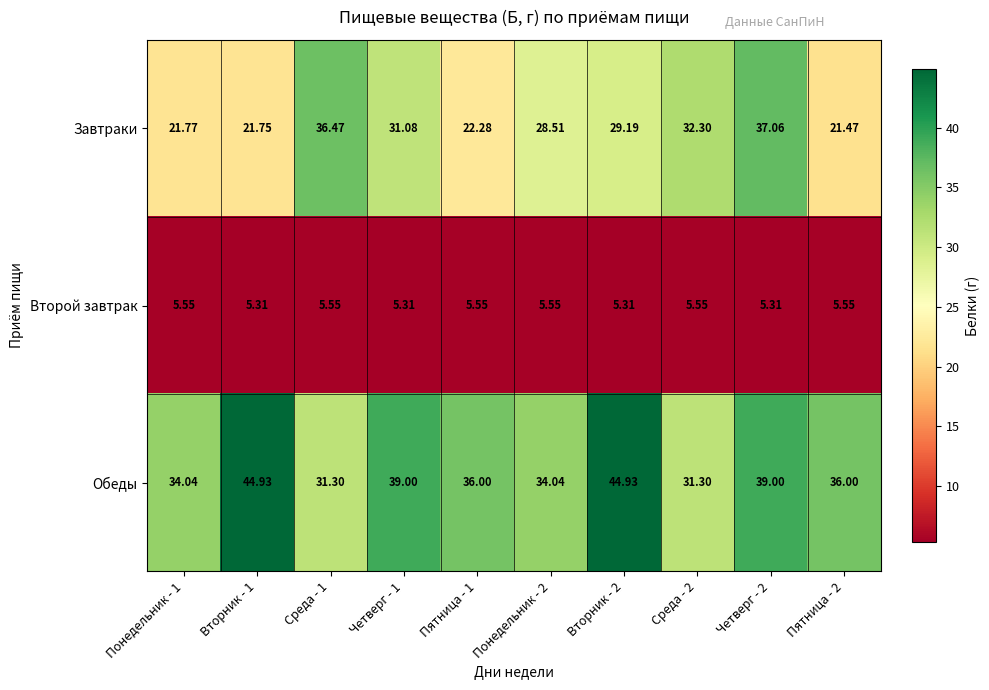

Rank the series by their average value, from lowest to highest.

Второй завтрак, Завтраки, Обеды